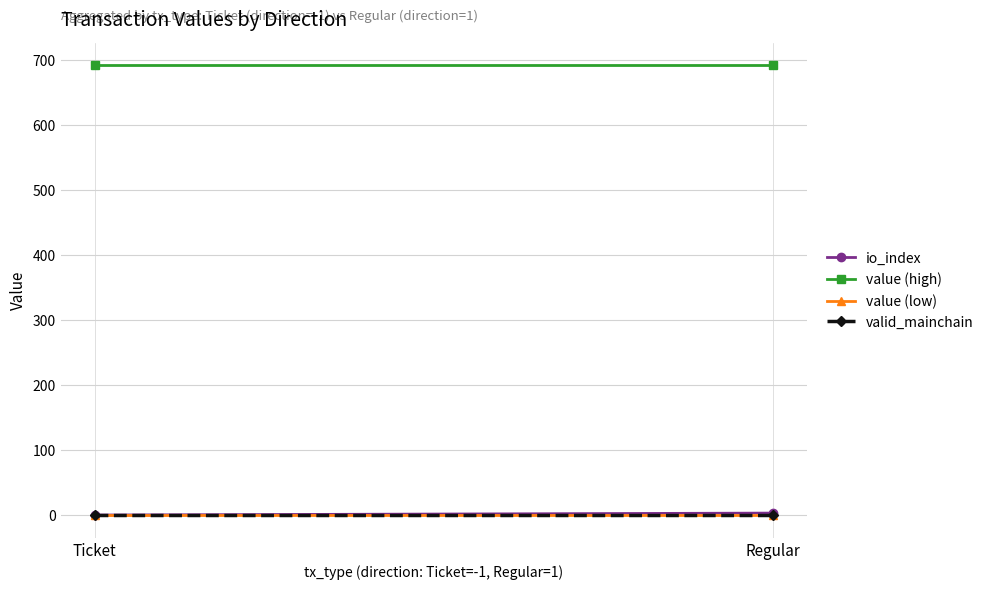

At Regular, list the series in order from largest to smallest.

value (high), io_index, valid_mainchain, value (low)